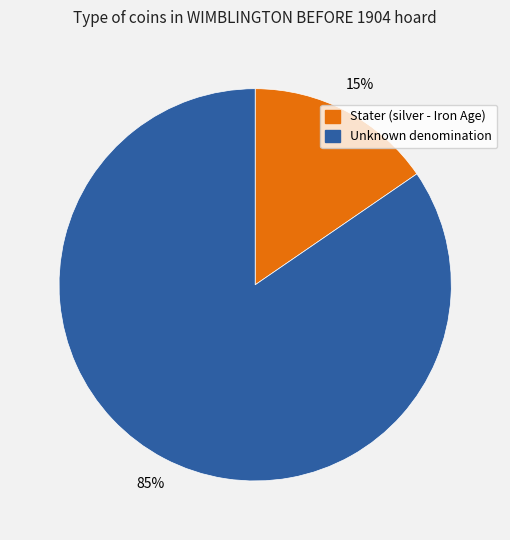

Which has a higher value, Unknown denomination or Stater (silver - Iron Age)?

Unknown denomination